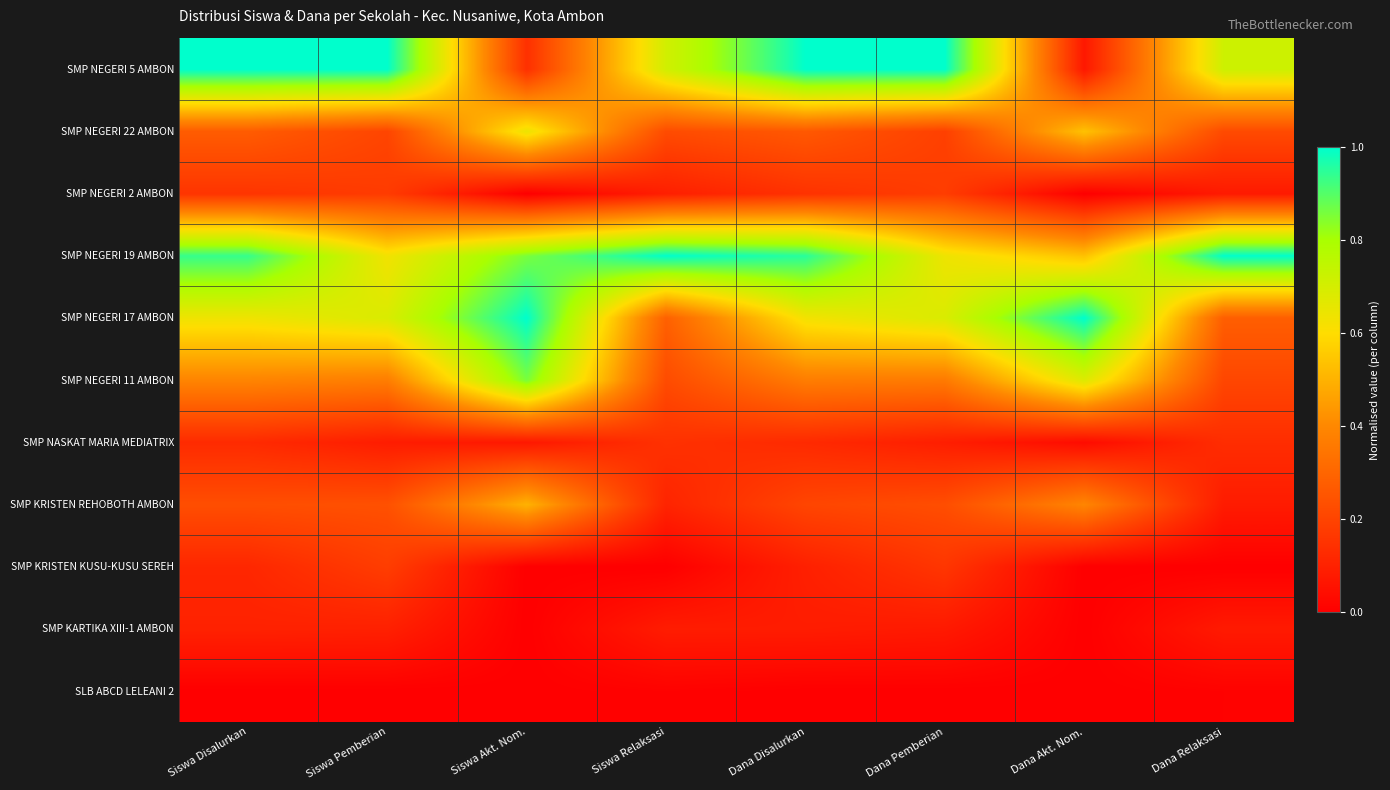

At how many categories does at least one series exceed 0?

8